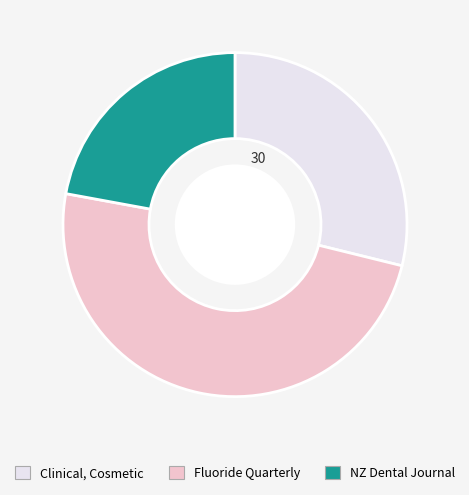

Does any single category account for the majority?

No